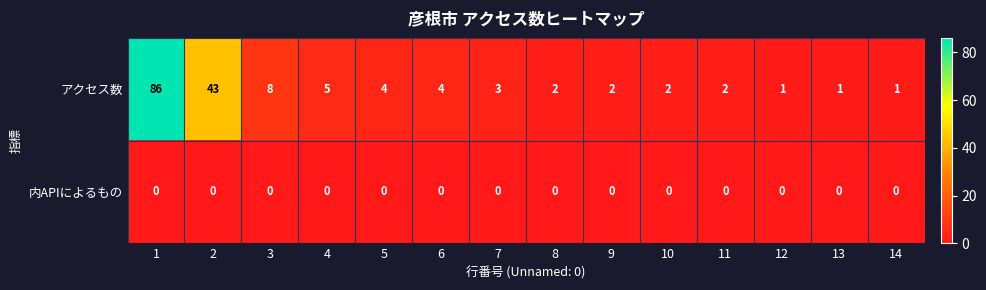

What is the greatest value displayed?

86